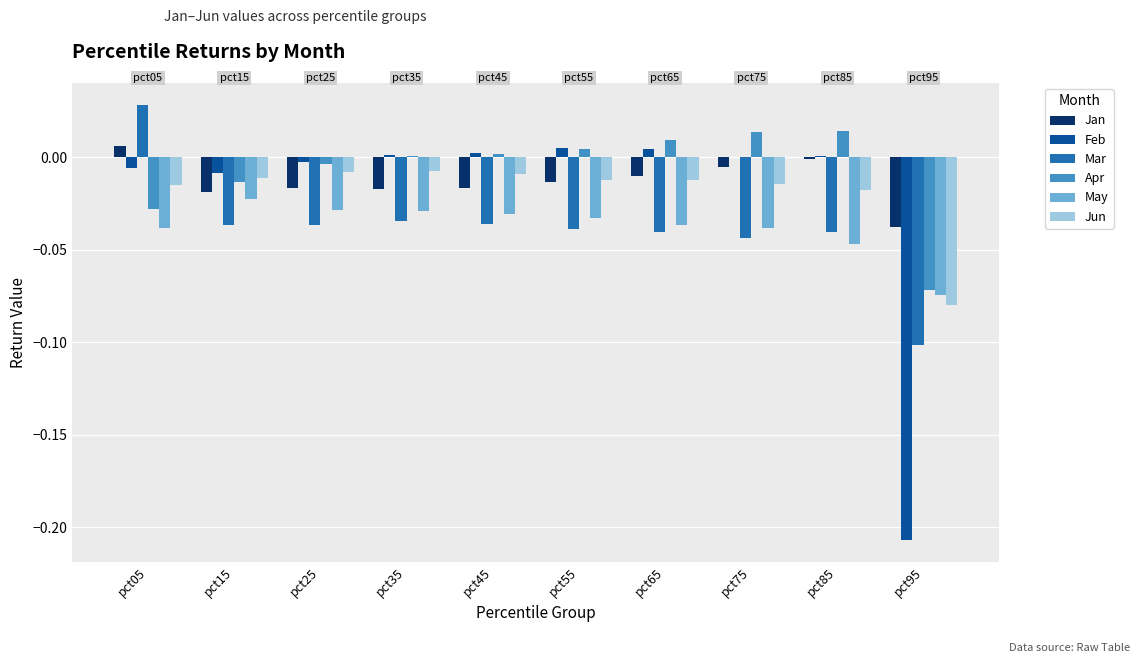

At which category does the chart reach its peak across all series?

pct05